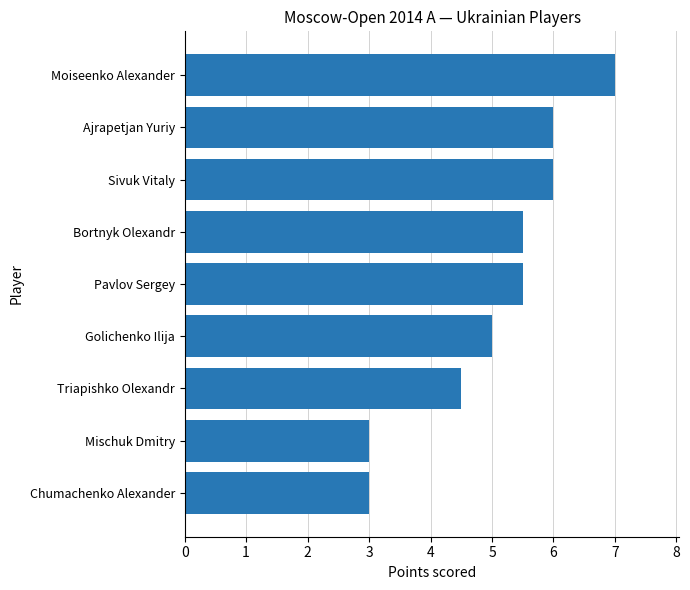

Is it true that the value at Moiseenko Alexander is 11.1?

False